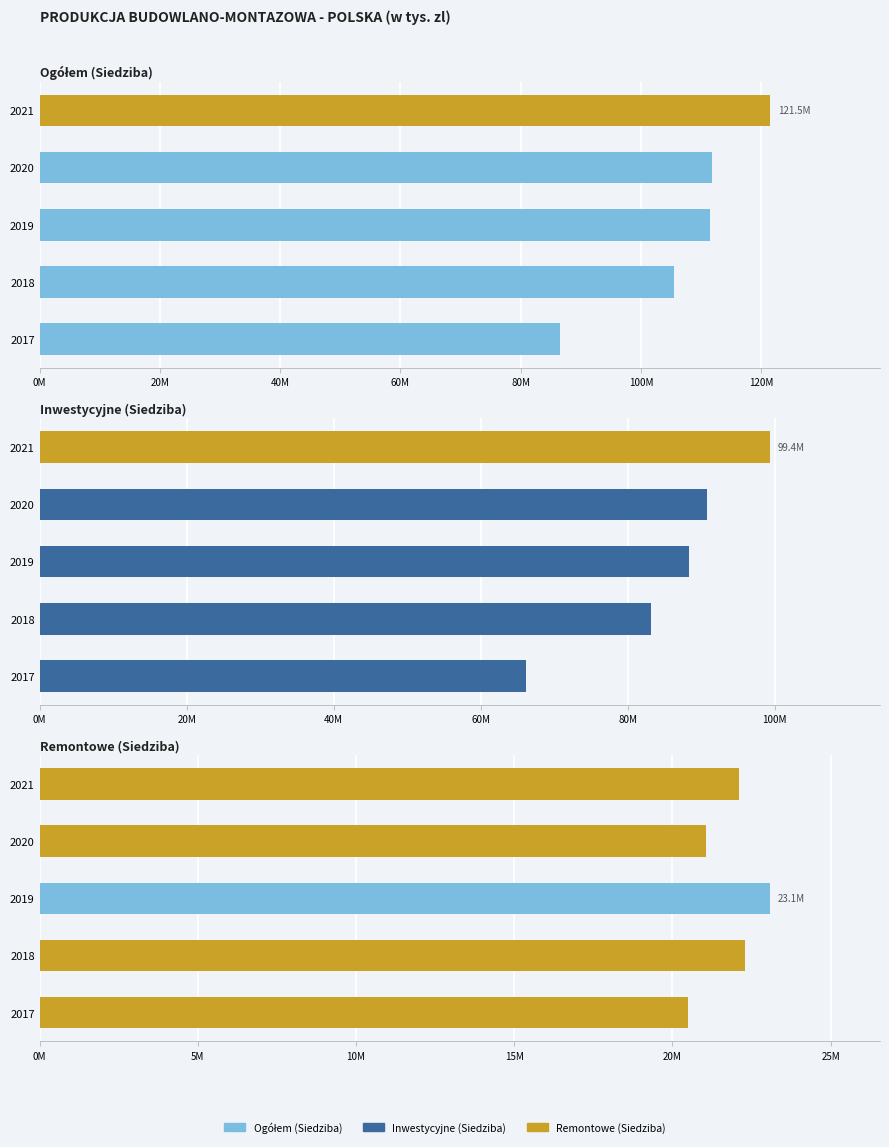

Is the value of Inwestycyjne (Siedziba) at 2019 greater than the value of Remontowe (Siedziba) at 2019?

Yes